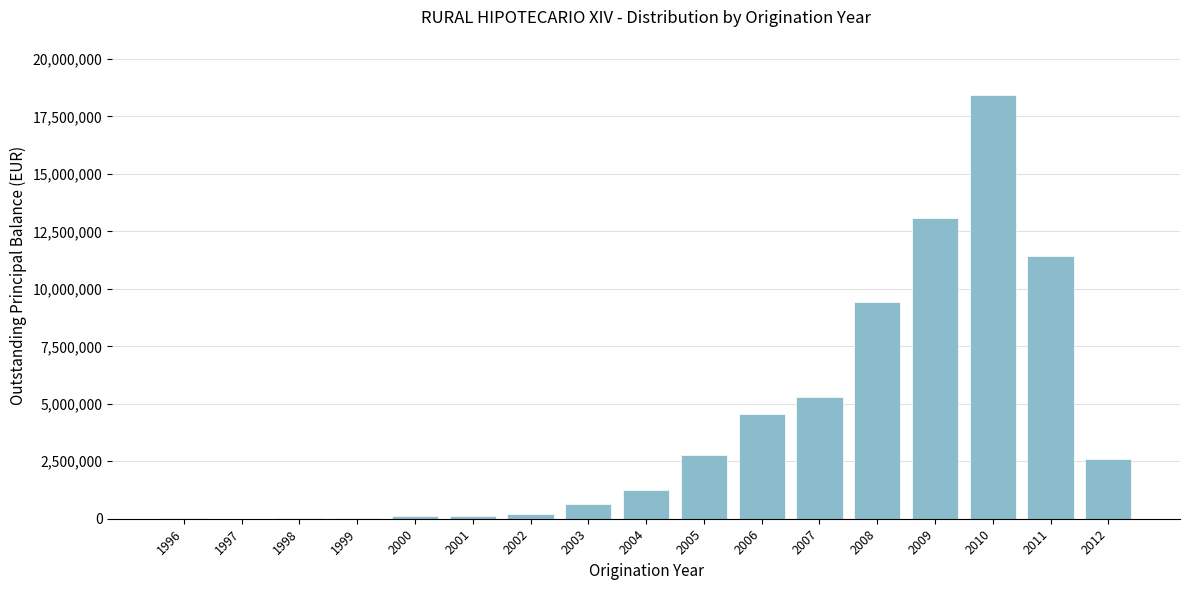

What is the sum of all values?

69948958.7